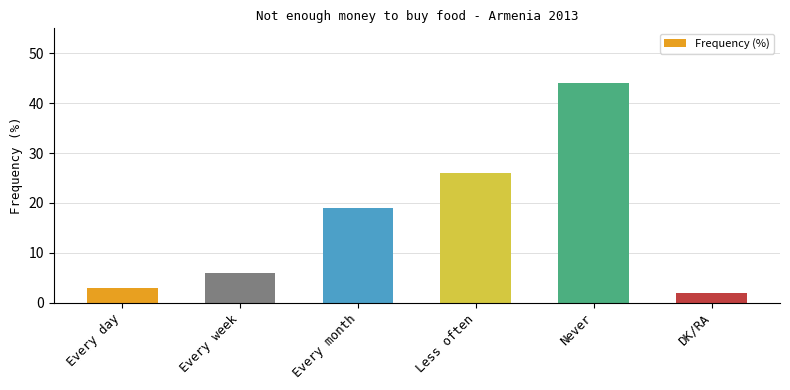

What is the sum of the values at Every week and Less often?

32